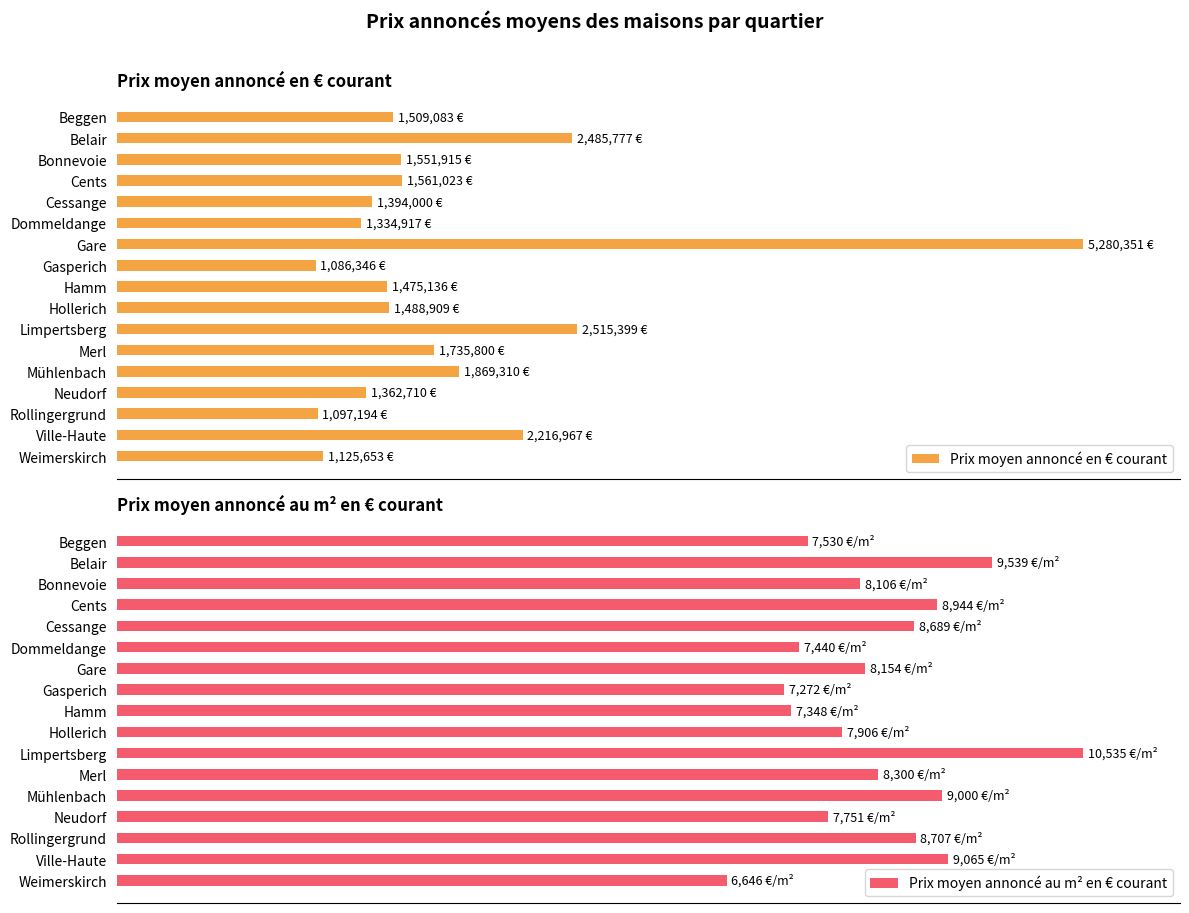

What is the sum of all Prix moyen annoncé au m² en € courant values?

1337.7